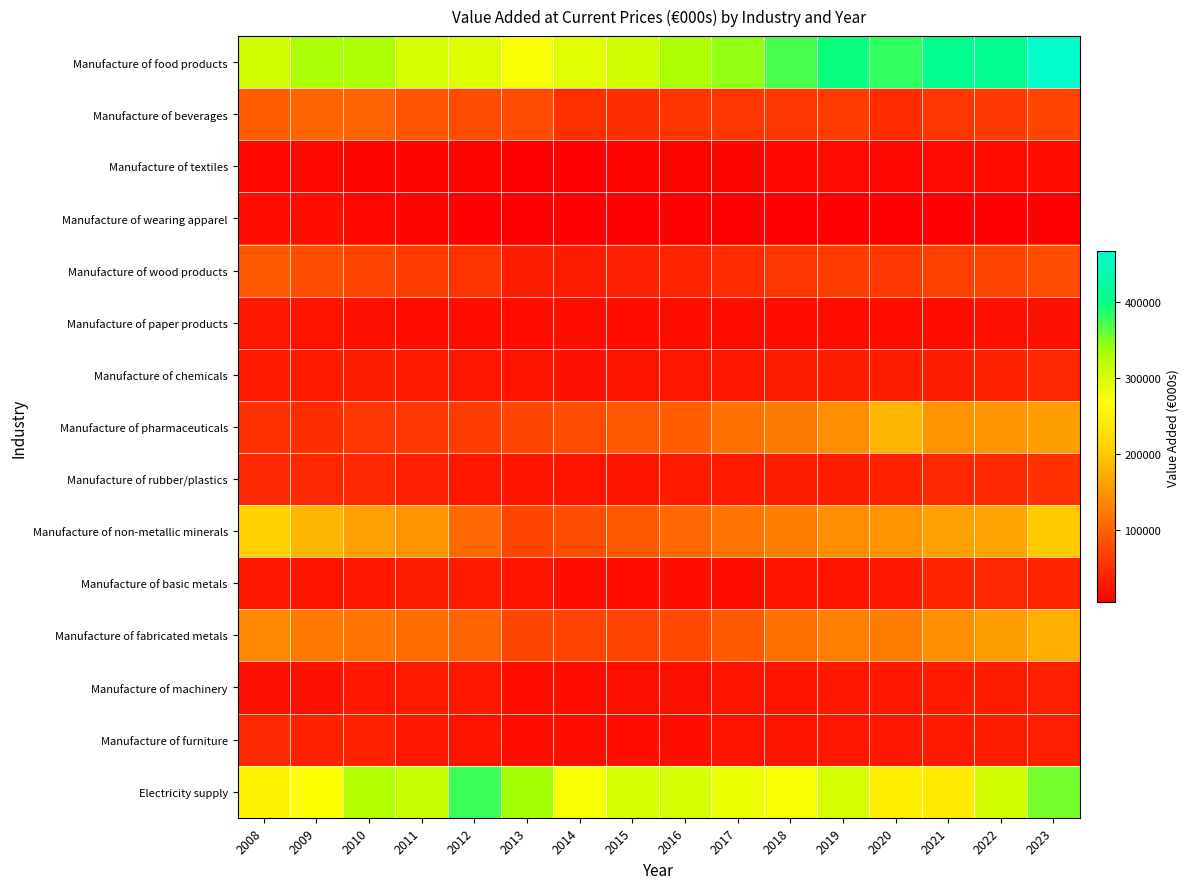

What is the spread (max minus min) of values at 2018?

366534